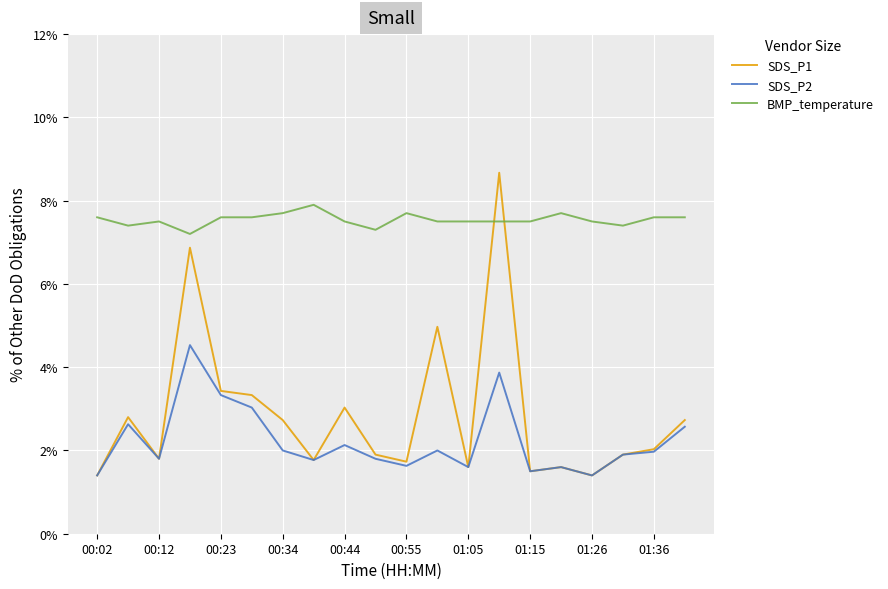

Which series has the widest spread of values?

SDS_P1